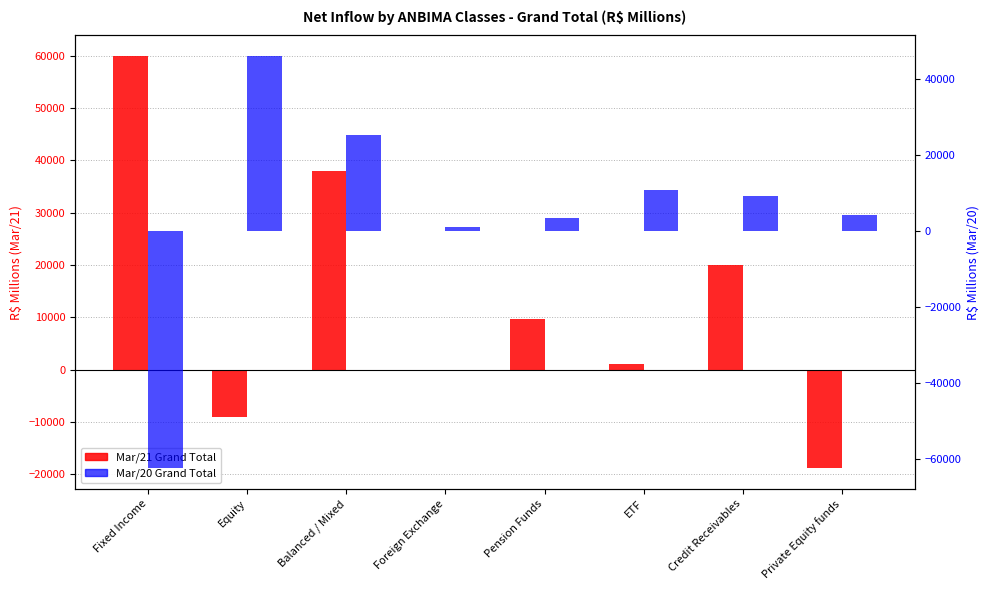

Count the number of categories in the chart.

8